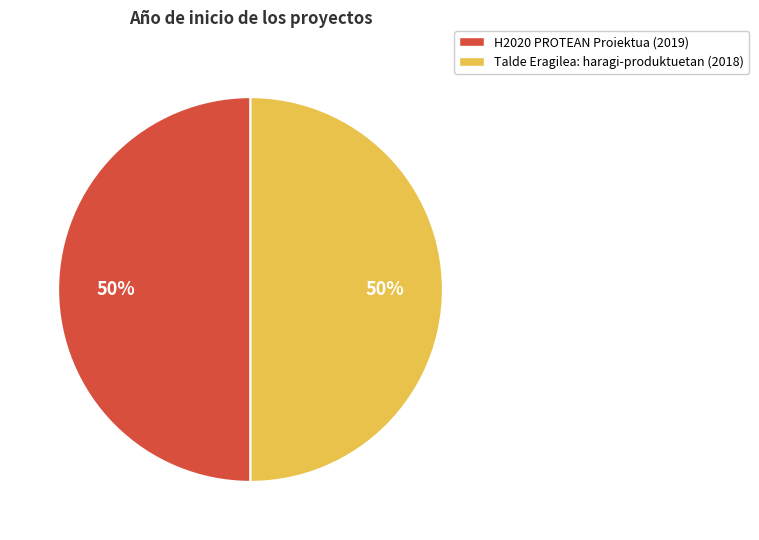

What is the ratio of the value at H2020 PROTEAN Proiektua (2019) to the value at Talde Eragilea: haragi-produktuetan (2018)?

1.0